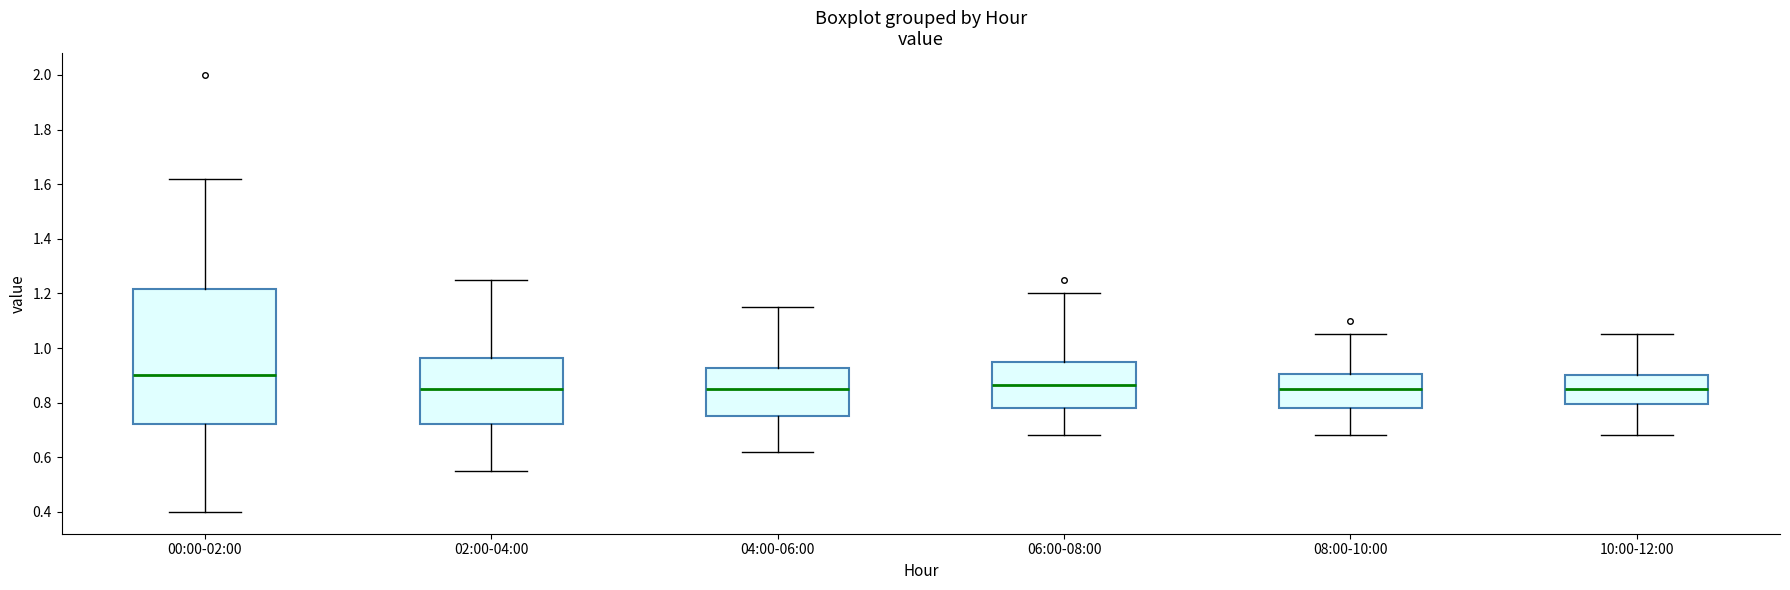

Which box's median line is the highest?

00:00-02:00